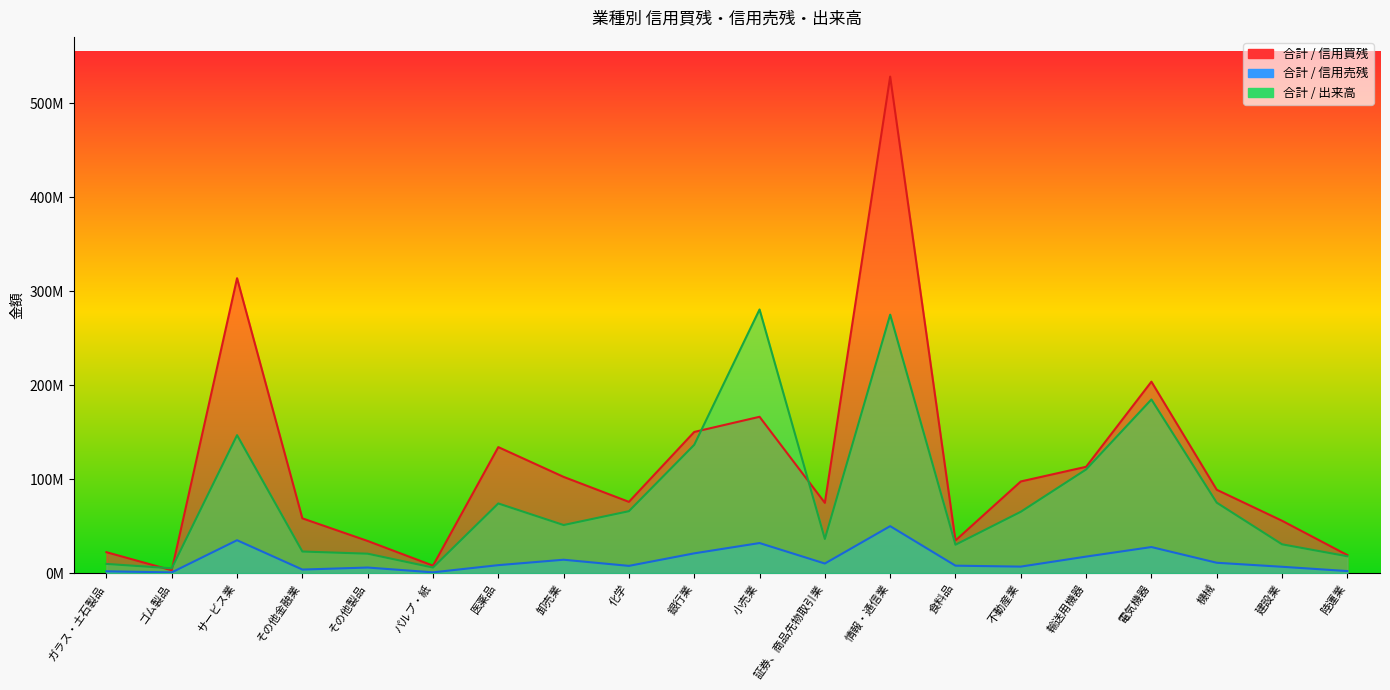

Which category has the highest value across all series?

情報・通信業